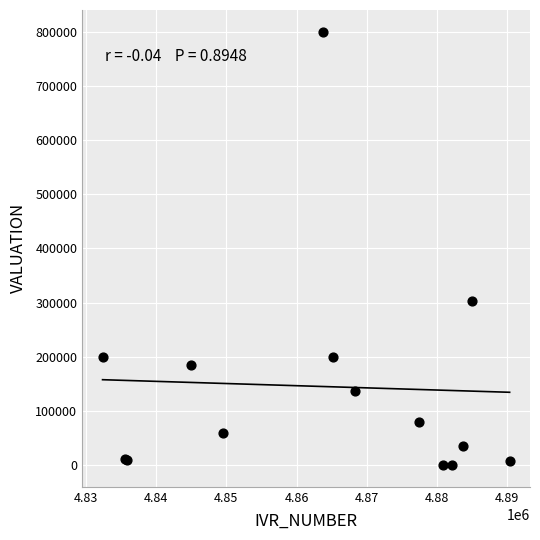

What Y value in the scatter plot is closest to 400000?

303247